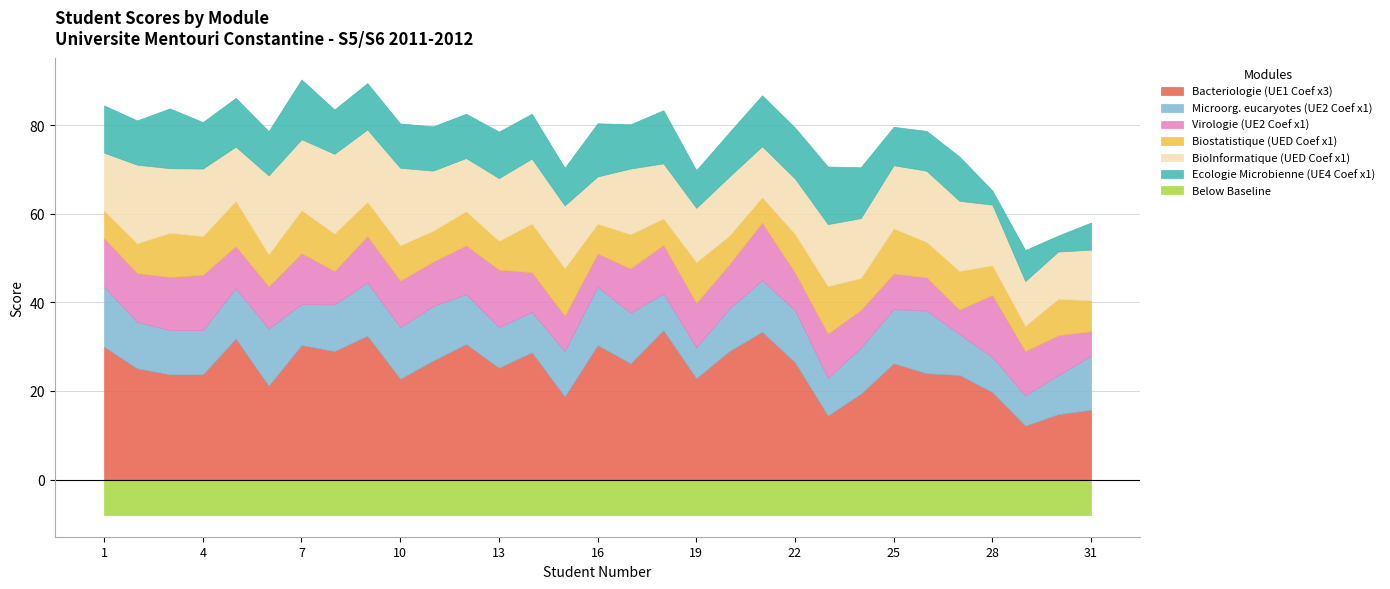

Rank the categories by Biostatistique (UED Coef x1) value from highest to lowest.

14, 15, 23, 5, 25, 3, 7, 19, 4, 22, 27, 8, 30, 10, 26, 9, 12, 17, 6, 24, 11, 31, 2, 16, 28, 13, 20, 1, 18, 21, 29